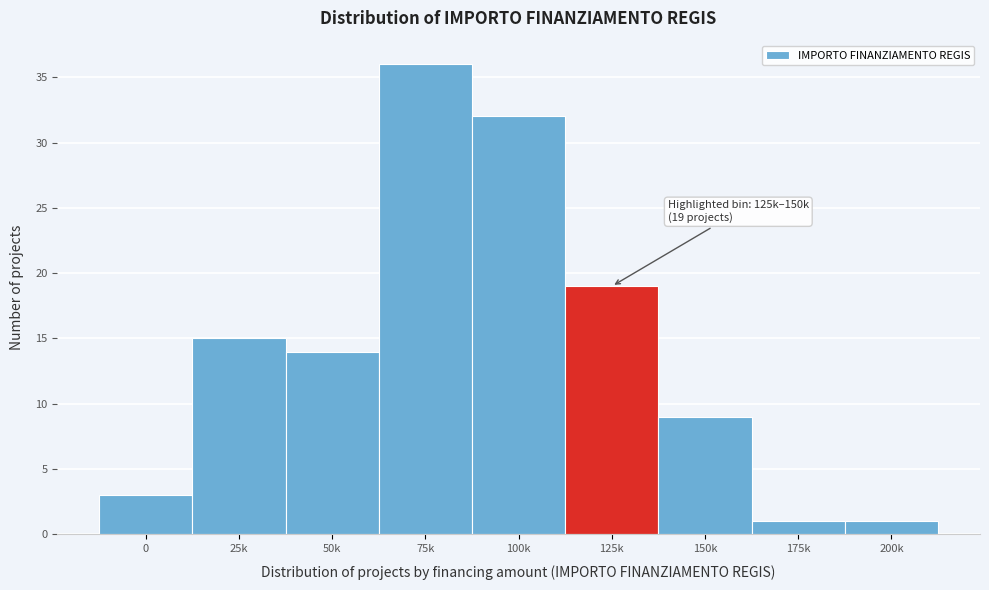

Reading right to left, transcribe all the data shown in this chart.

1	1	9	19	32	36	14	15	3